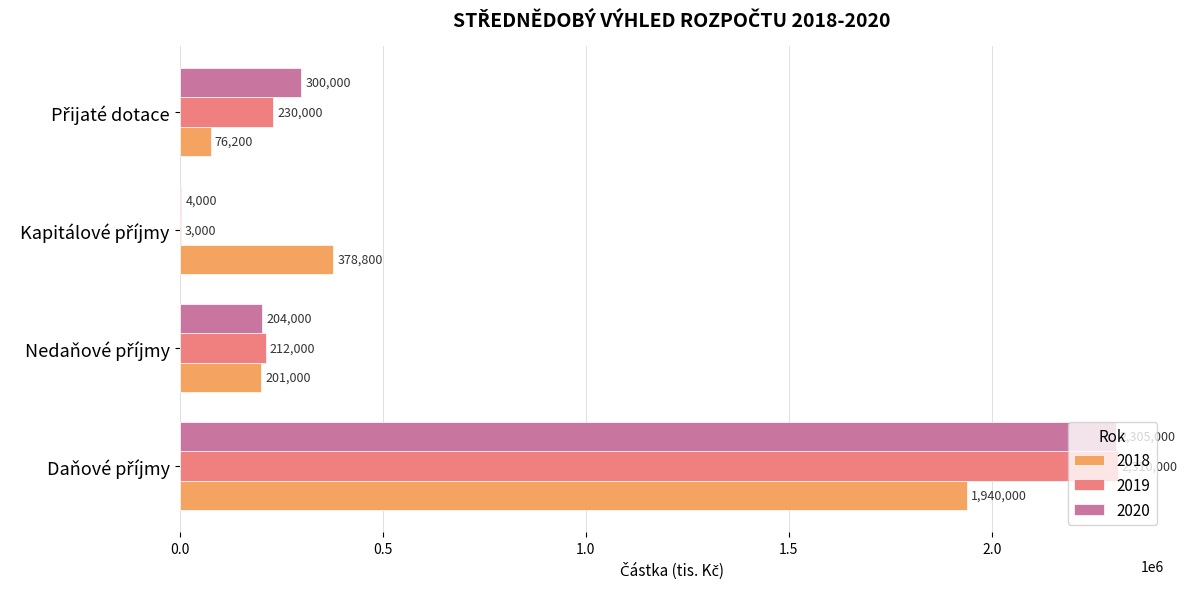

What is the sum of all 2020 values?

2813000